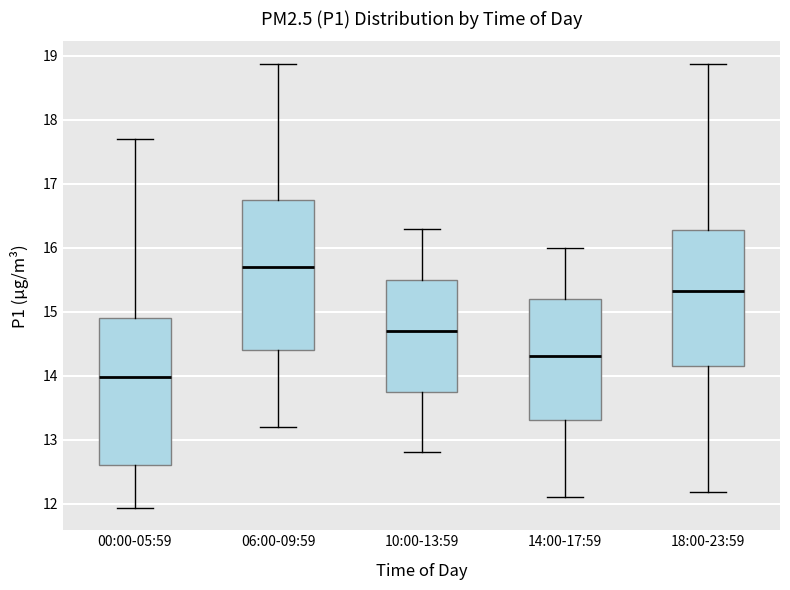

Where does the median line of the box for 00:00-05:59 sit on the y-axis? The values are not printed on the chart, so give them approximately, as read against the axis.

14.0